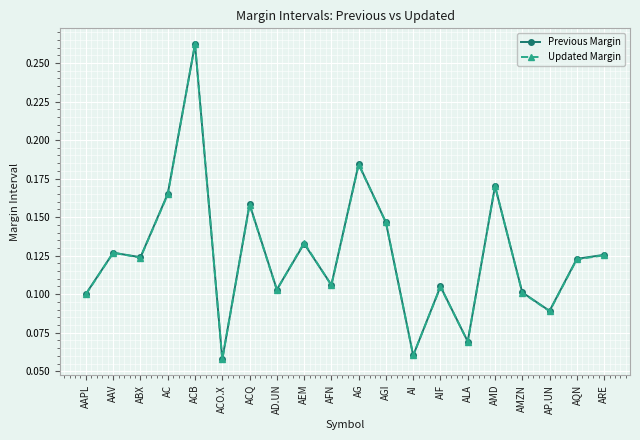

At which category is the sum across all series the highest?

ACB